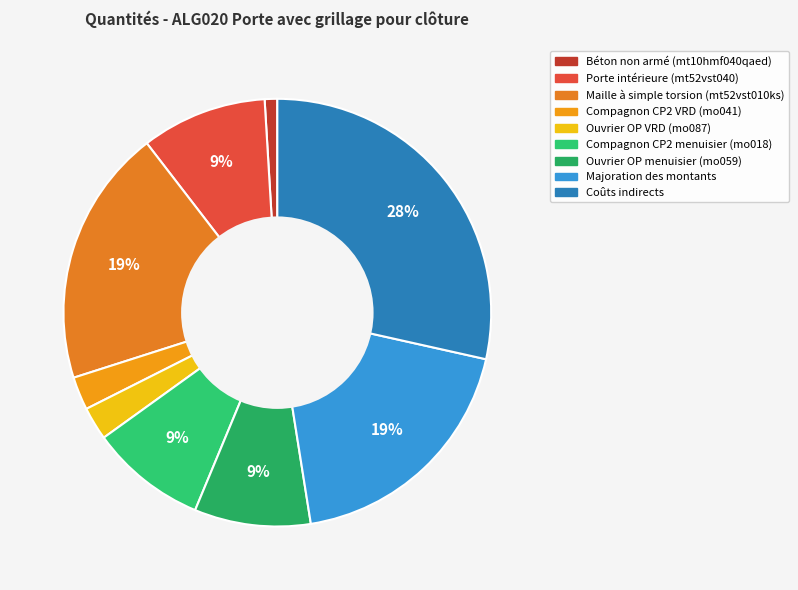

Does Ouvrier OP VRD (mo087) represent more than half of the total?

No